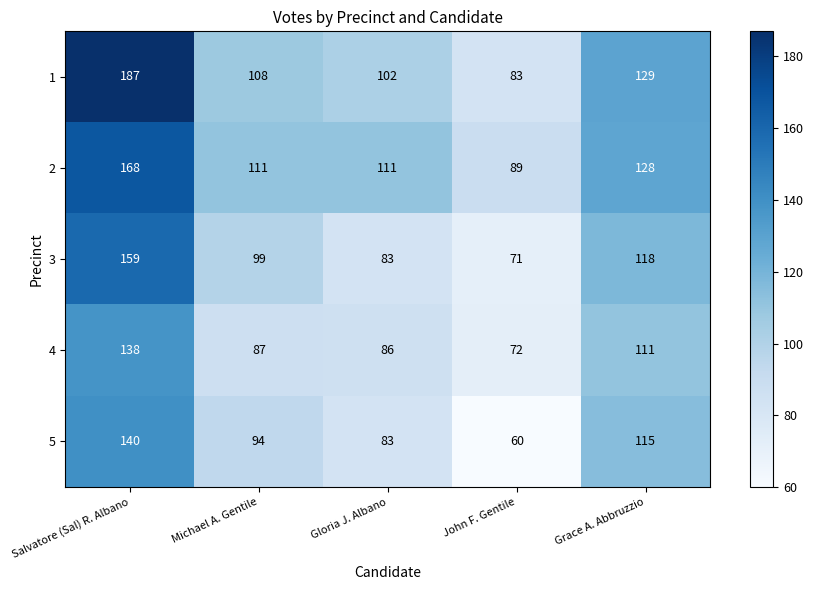

What is the spread (max minus min) of values at John F. Gentile?

29